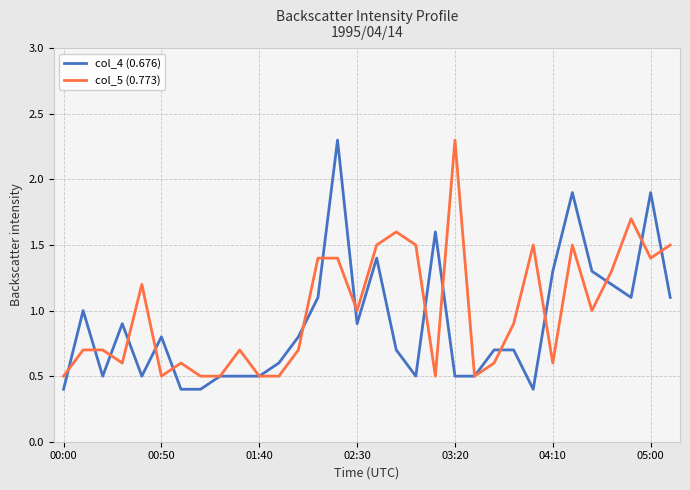

What is the maximum value shown in the chart?

2.3